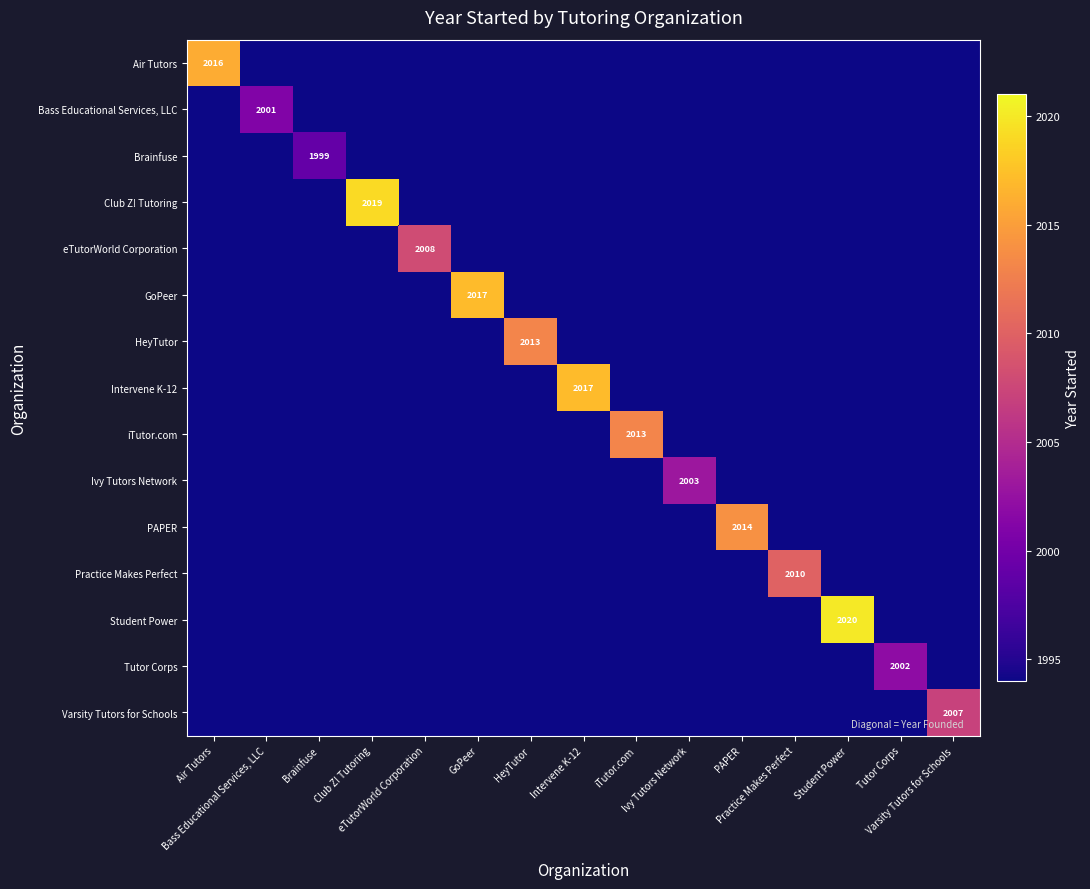

Count the number of categories in the chart.

15